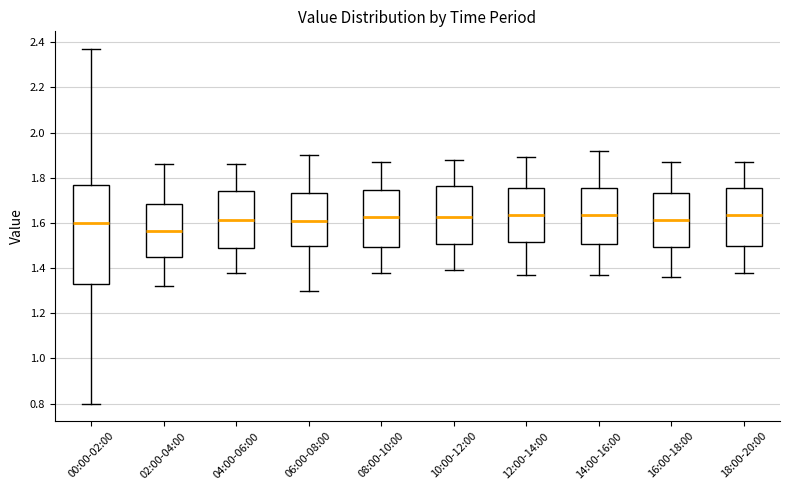

Reading left to right, transcribe this box plot: for each box, give where its median line is, the range the box spans, and where its two whiskers end, as read against the y-axis. The values are not printed on the chart, so give them approximately, as read against the axis.

00:00-02:00: median 1.60, box 1.34 to 1.78, whiskers 0.80 to 2.38
02:00-04:00: median 1.56, box 1.46 to 1.68, whiskers 1.32 to 1.86
04:00-06:00: median 1.62, box 1.48 to 1.74, whiskers 1.38 to 1.86
06:00-08:00: median 1.62, box 1.50 to 1.74, whiskers 1.30 to 1.90
08:00-10:00: median 1.62, box 1.50 to 1.74, whiskers 1.38 to 1.88
10:00-12:00: median 1.62, box 1.50 to 1.76, whiskers 1.40 to 1.88
12:00-14:00: median 1.64, box 1.52 to 1.76, whiskers 1.38 to 1.90
14:00-16:00: median 1.64, box 1.50 to 1.76, whiskers 1.38 to 1.92
16:00-18:00: median 1.62, box 1.50 to 1.74, whiskers 1.36 to 1.88
18:00-20:00: median 1.64, box 1.50 to 1.76, whiskers 1.38 to 1.88